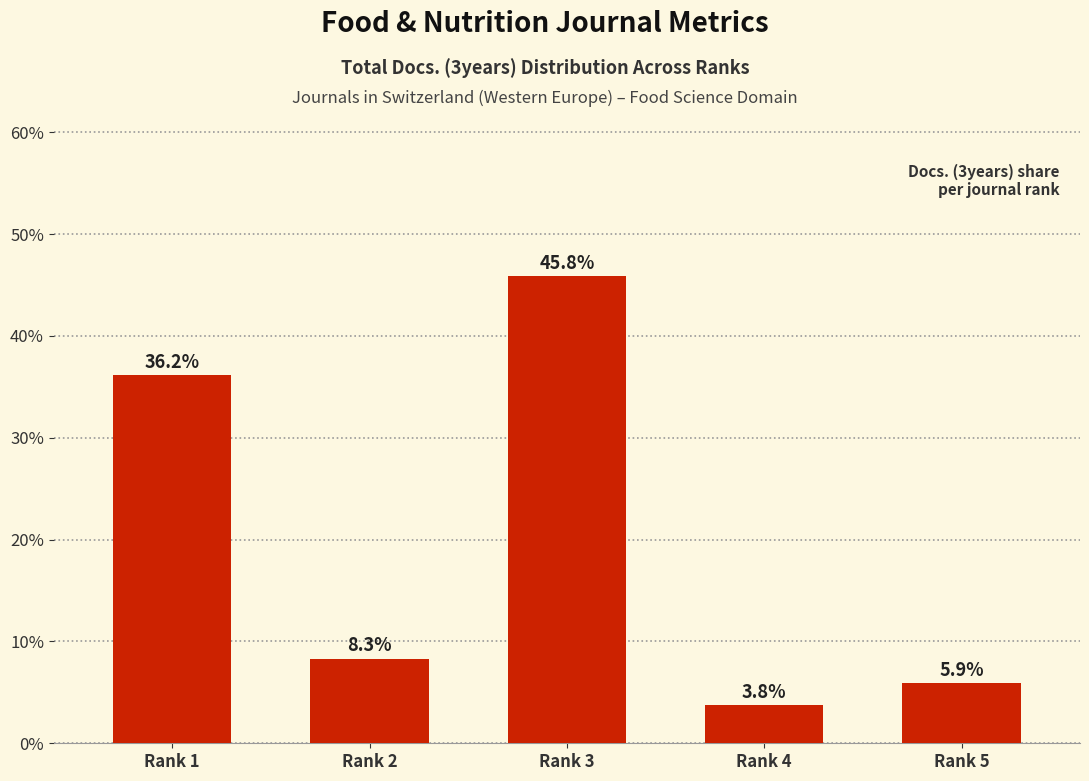

What is the greatest value displayed?

45.8